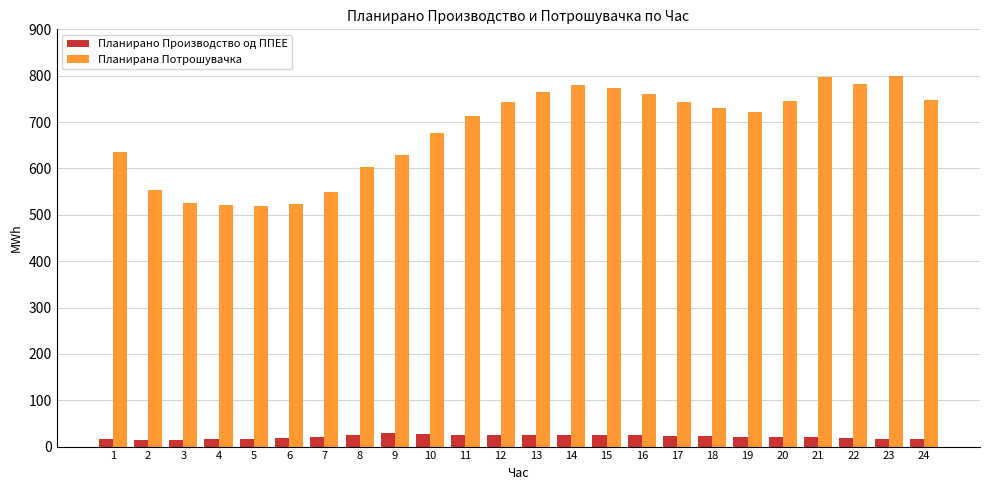

Which series changed the most between 1 and 21?

Планирана Потрошувачка